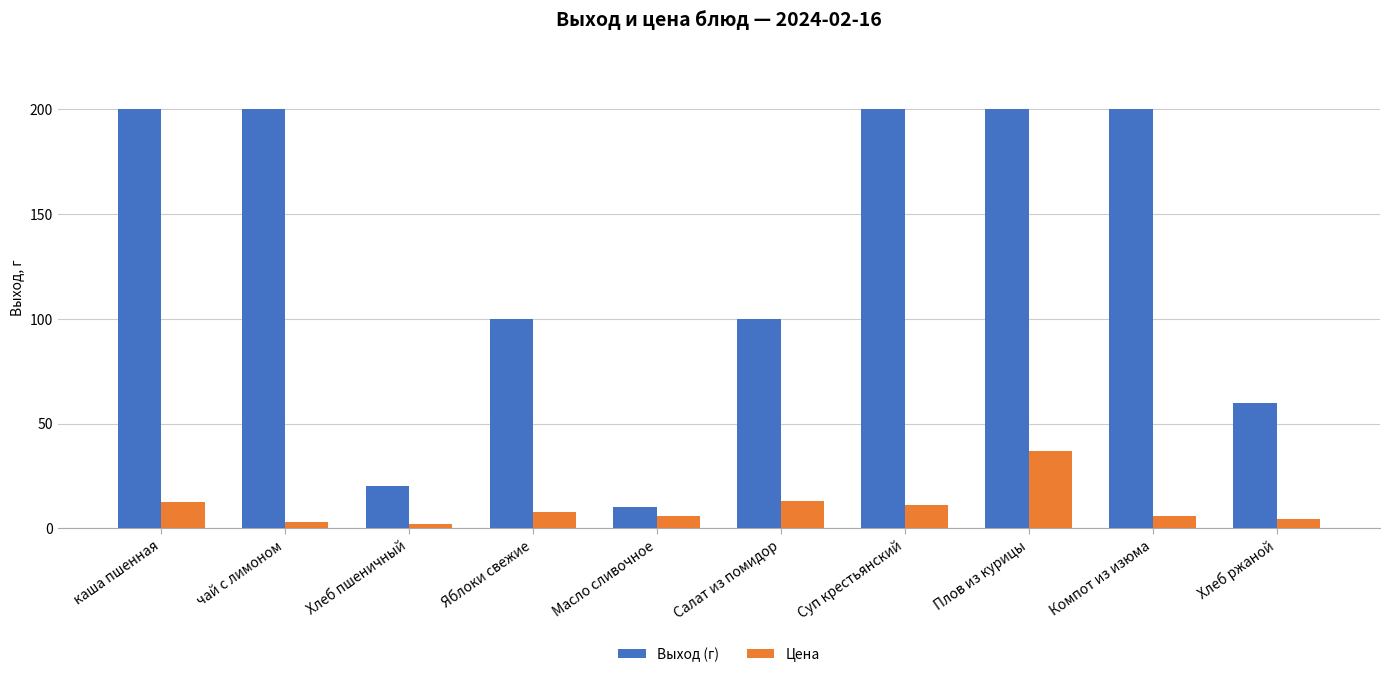

What is the average value of the Выход (г) series?

129.0